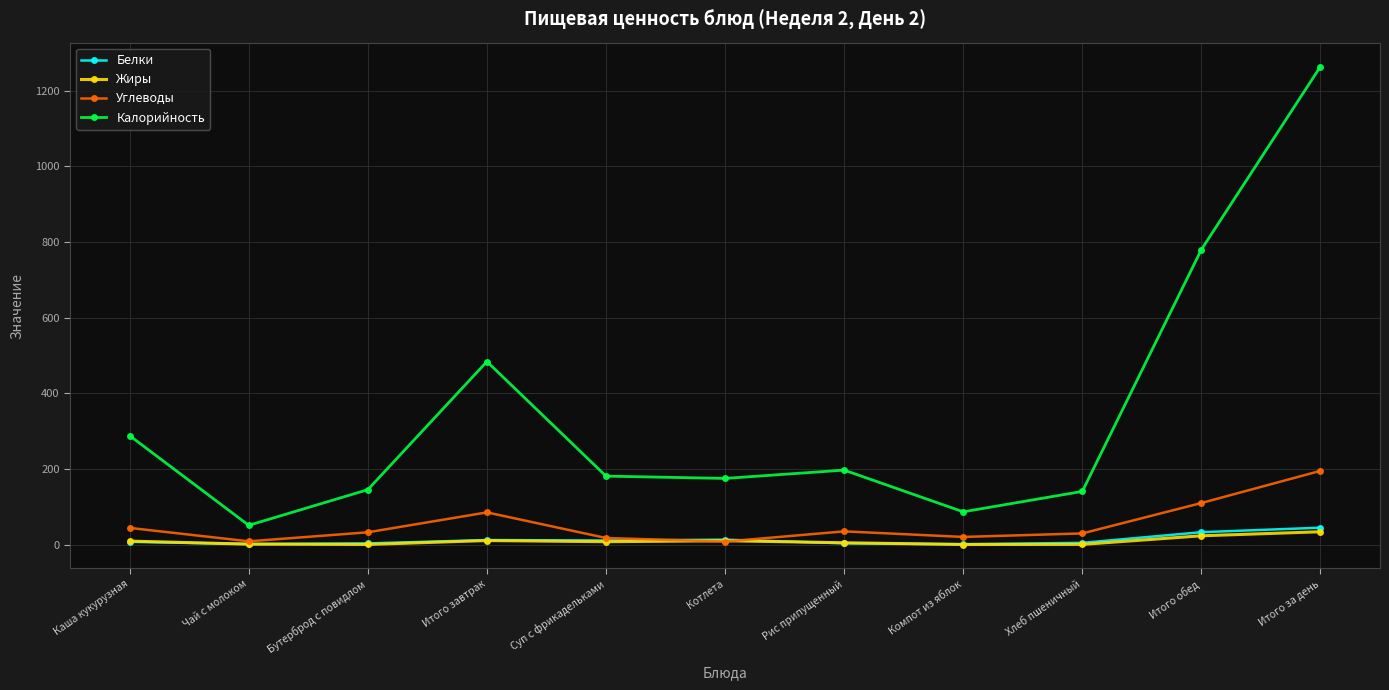

How many interior local valleys does the Углеводы series have?

3